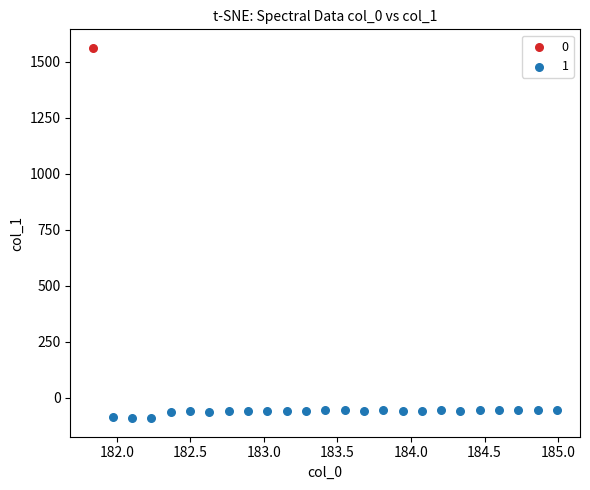

What are all the series names shown in the legend?

0, 1